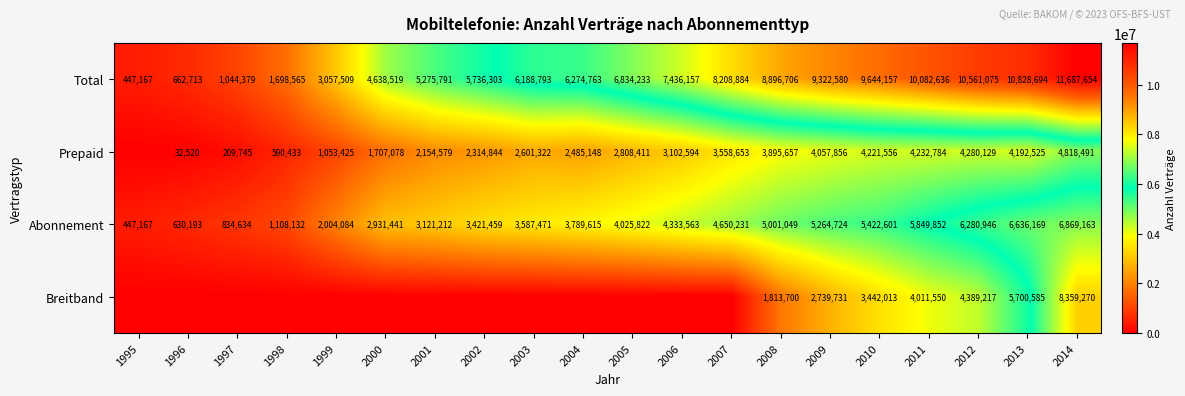

What is the difference between the Abonnement values at 2011 and 1996?

5219659